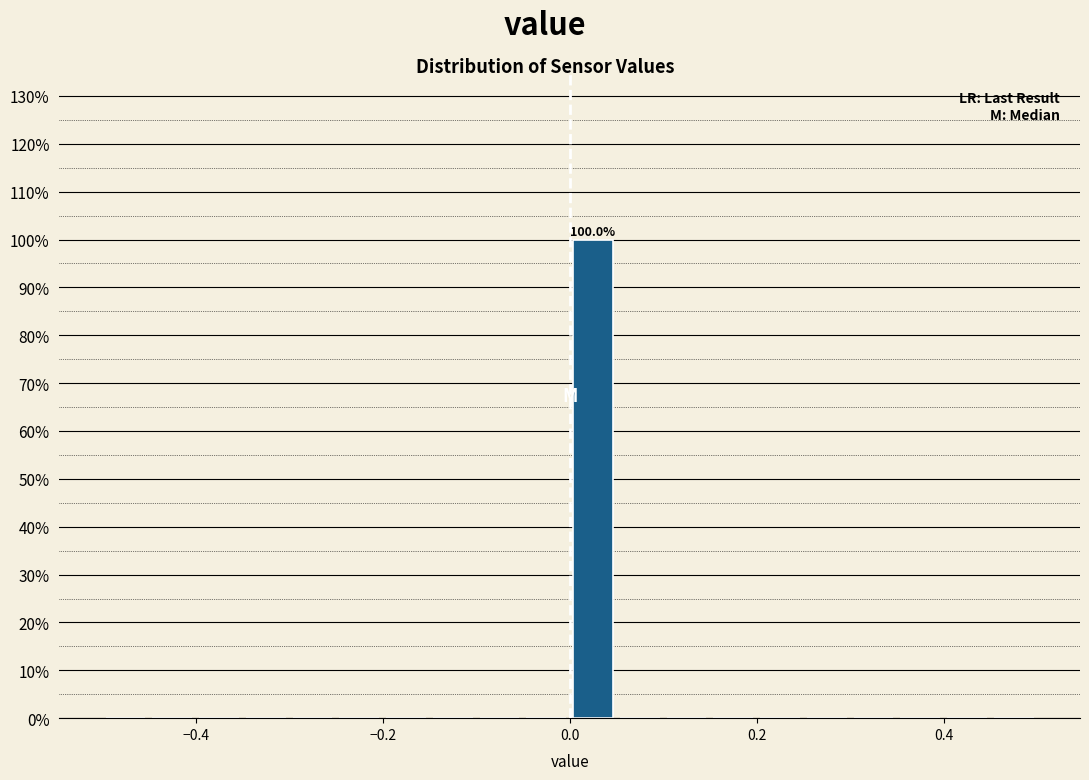

Around what value on the x-axis is the tallest bar? Give the approximate position of its centre, as read against the axis.

0.02